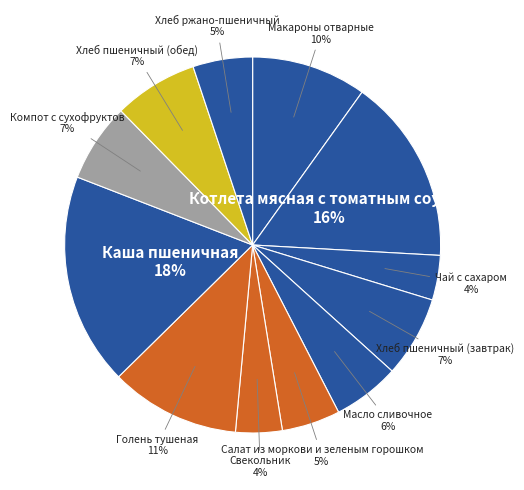

To the nearest percent, what percentage of the pie is Хлеб пшеничный (обед)?

7%